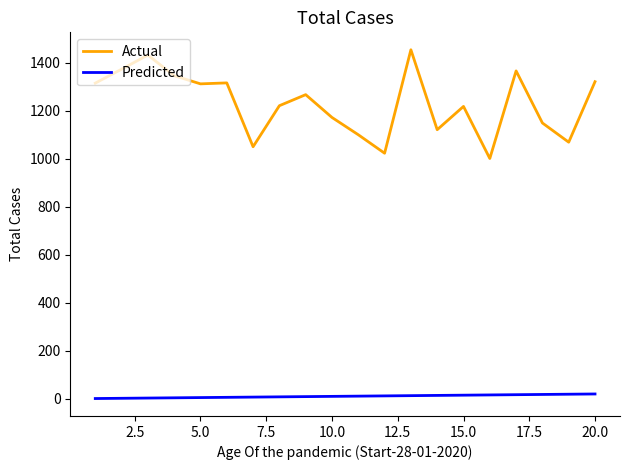

Which series has the widest spread of values?

Actual